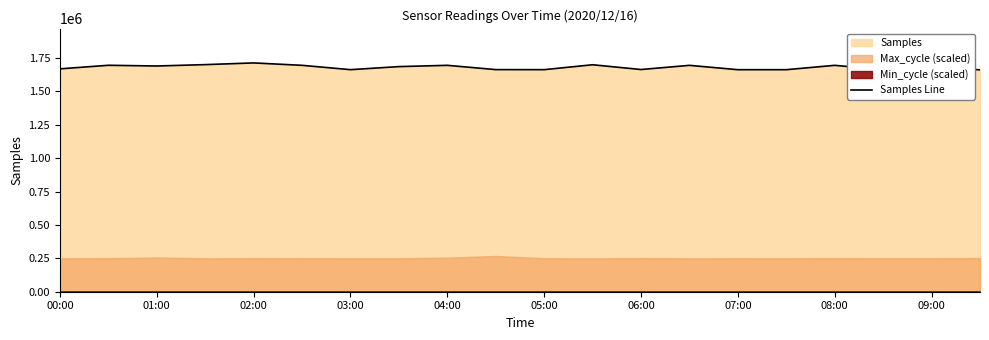

What is the minimum value for Samples Line?

1660470